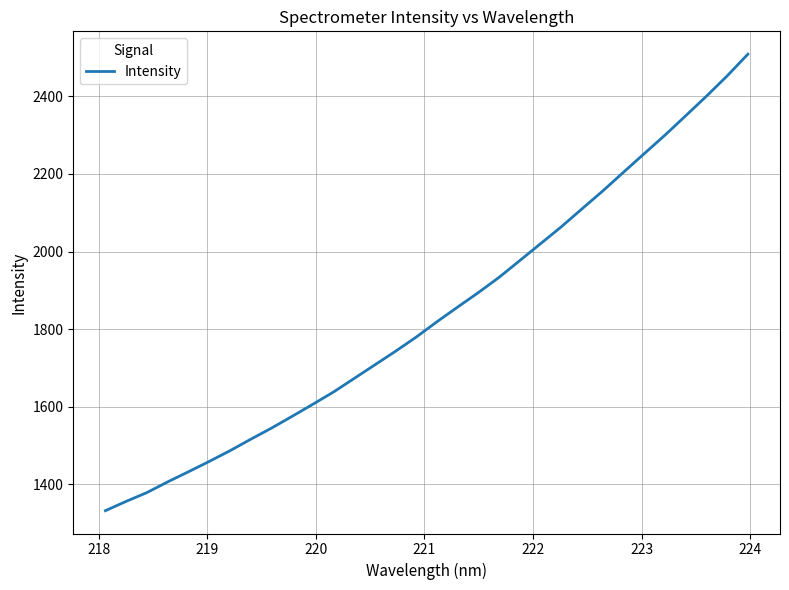

What is the smallest value displayed?

1331.9